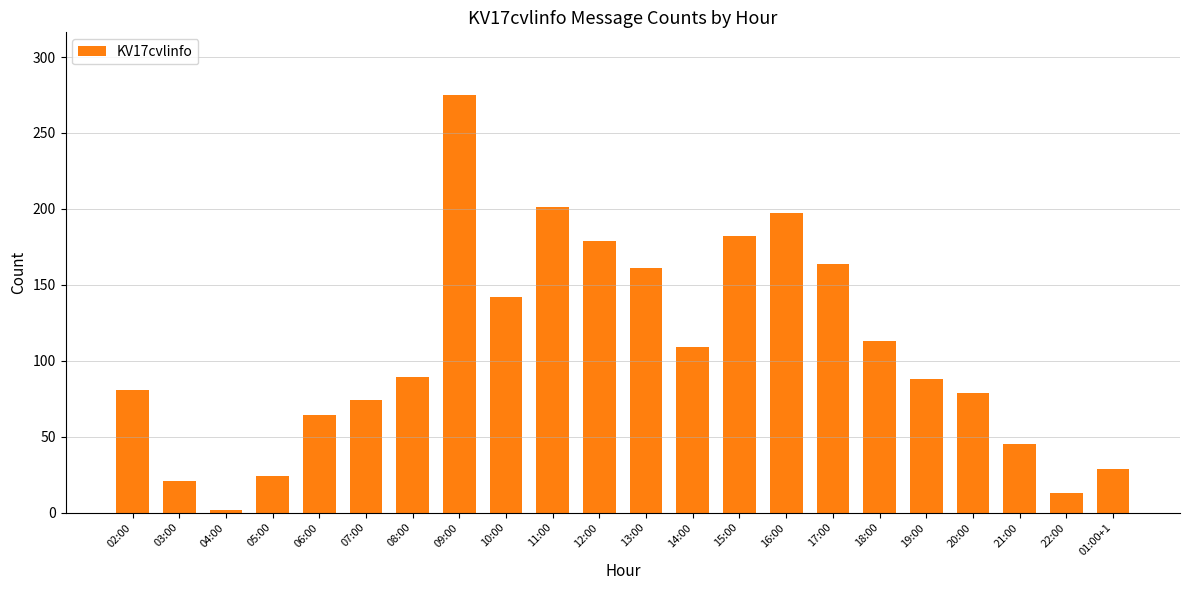

What is the difference between the second highest and minimum values?

199